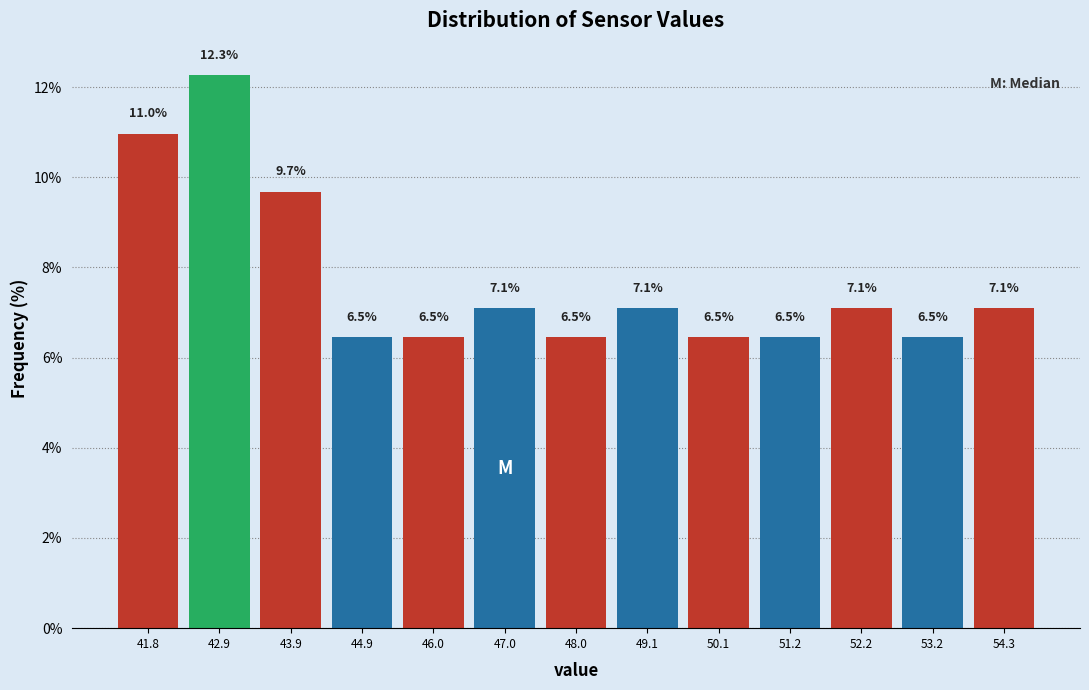

Reading left to right, list every bar in this chart as the range it spans on the x-axis followed by its height. The bar edges are not printed on the chart, so give them approximately, as read against the axis.

41.4 to 42.4: 11.0
42.4 to 43.4: 12.3
43.4 to 44.4: 9.7
44.4 to 45.4: 6.5
45.4 to 46.4: 6.5
46.4 to 47.6: 7.1
47.6 to 48.6: 6.5
48.6 to 49.6: 7.1
49.6 to 50.6: 6.5
50.6 to 51.6: 6.5
51.6 to 52.8: 7.1
52.8 to 53.8: 6.5
53.8 to 54.8: 7.1